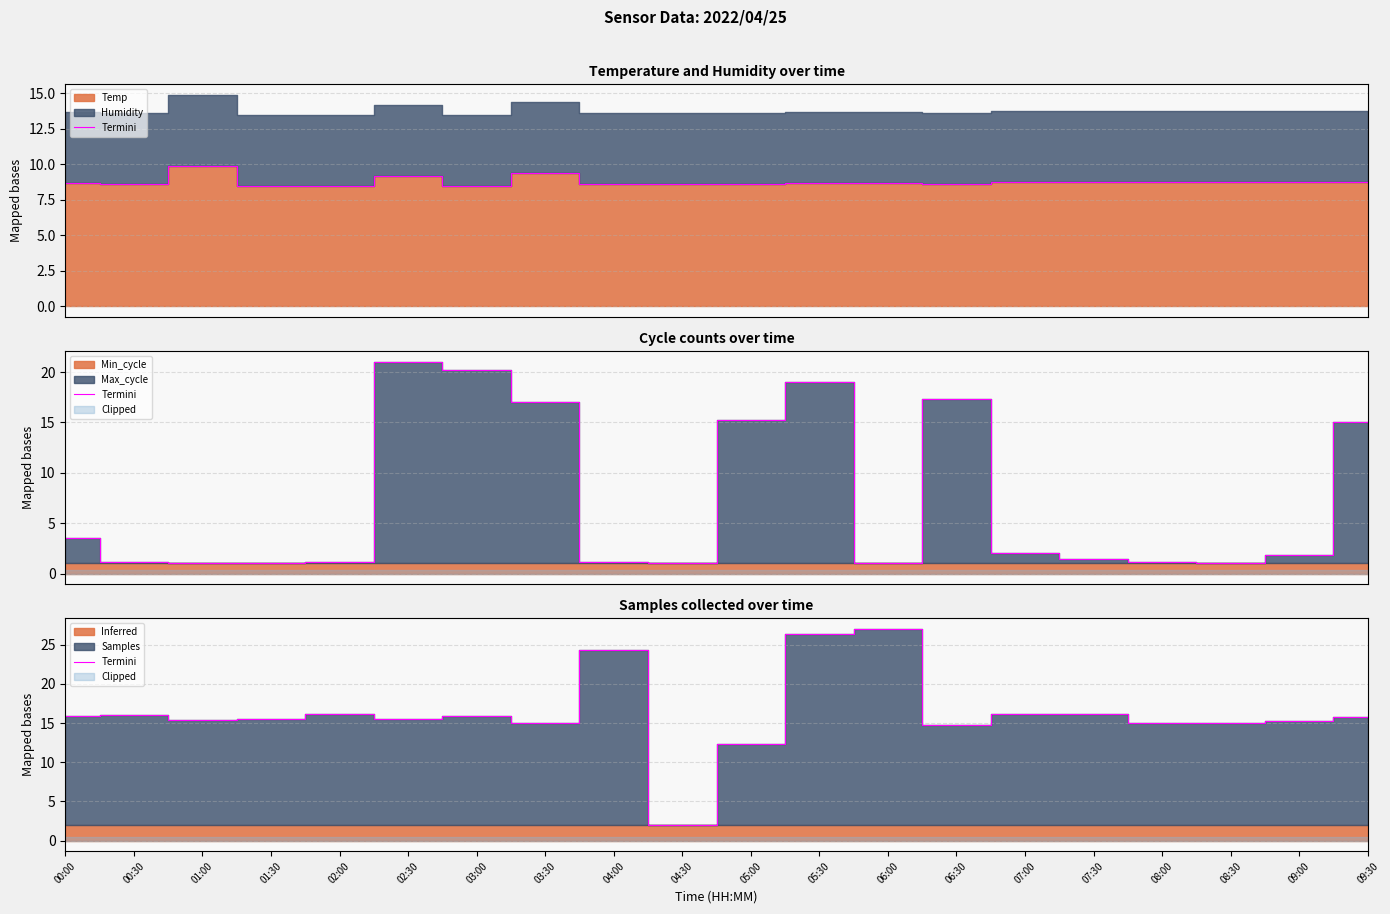

What is the label of the 16th point from the right?

02:00